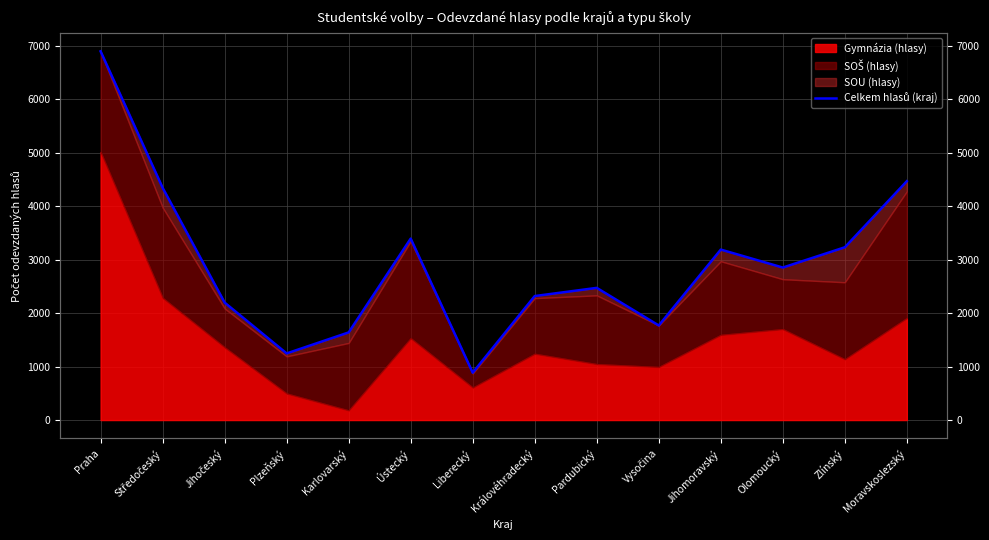

What is the minimum value shown in the chart?

886